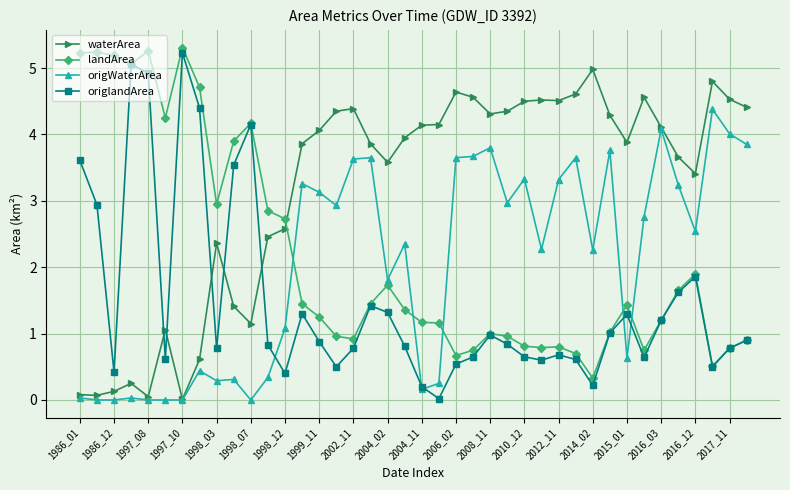

After their last crossing, which series has the higher values: origlandArea or waterArea?

waterArea